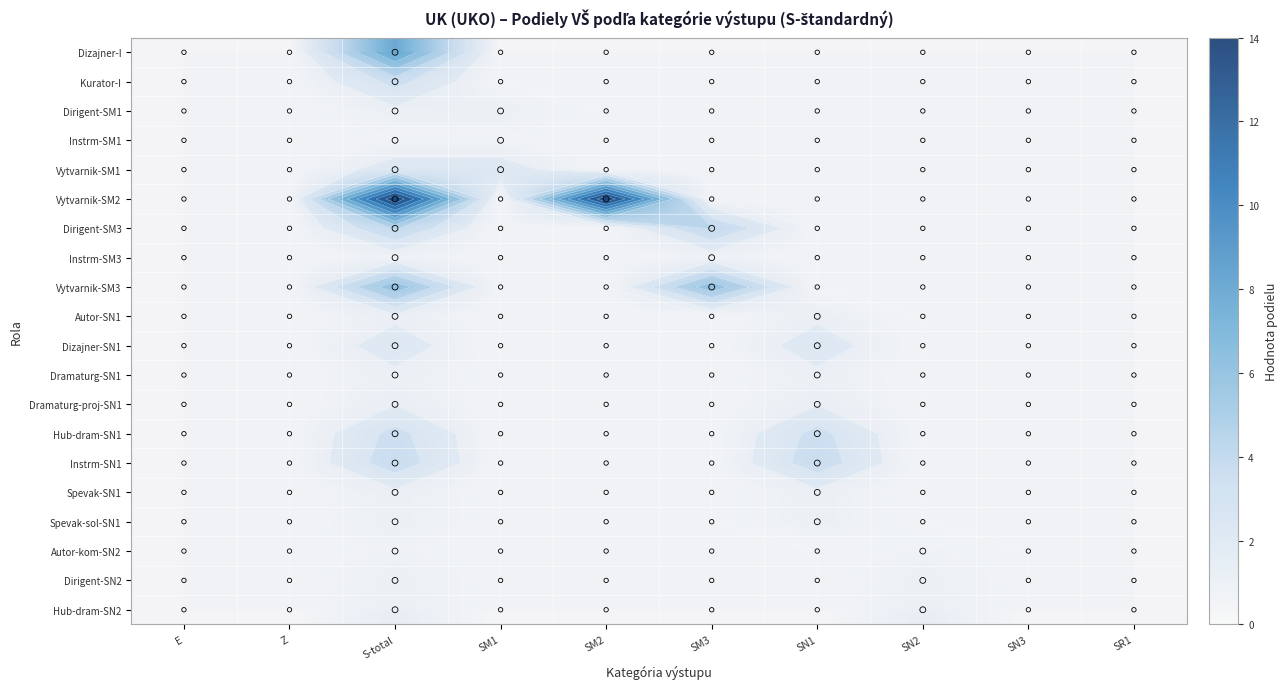

What is the difference between the highest and lowest values at SM2?

14.0